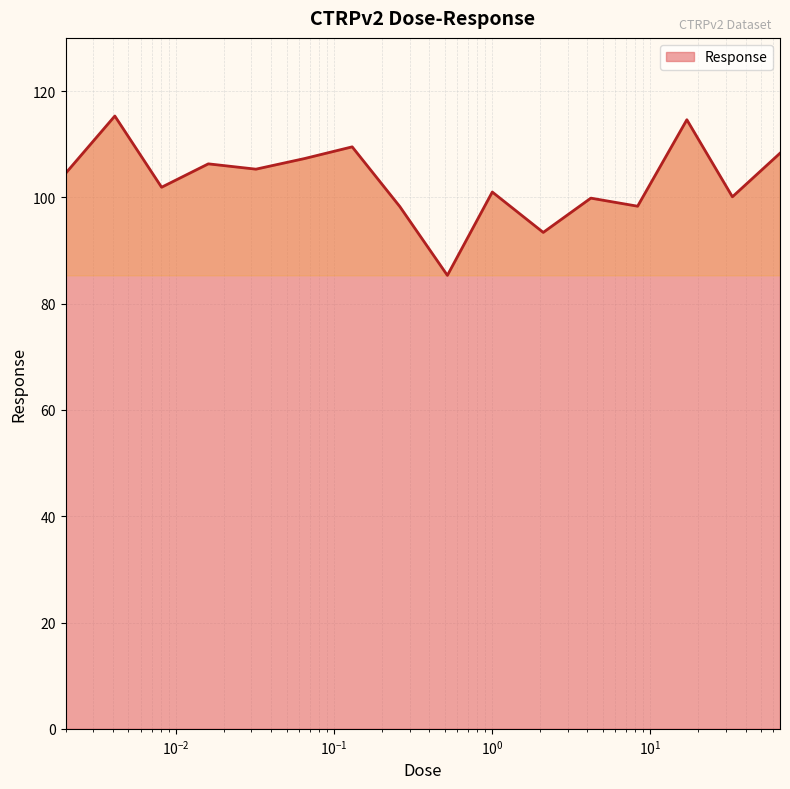

How many lines are shown in the chart?

1